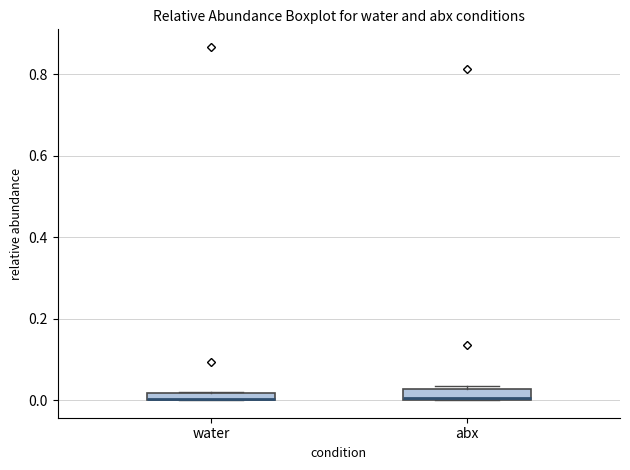

Where is the lower edge of the box for water on the y-axis? The values are not printed on the chart, so give them approximately, as read against the axis.

0.00